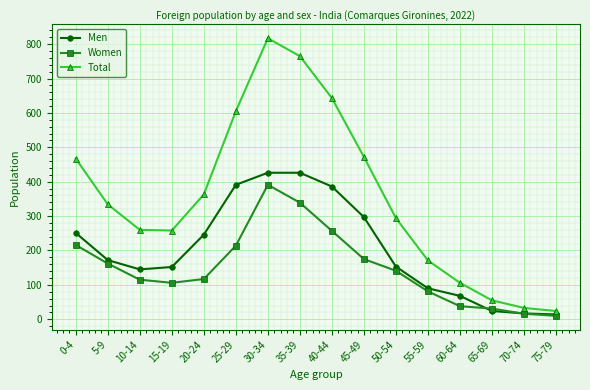

Which series has the largest range (max minus min)?

Total